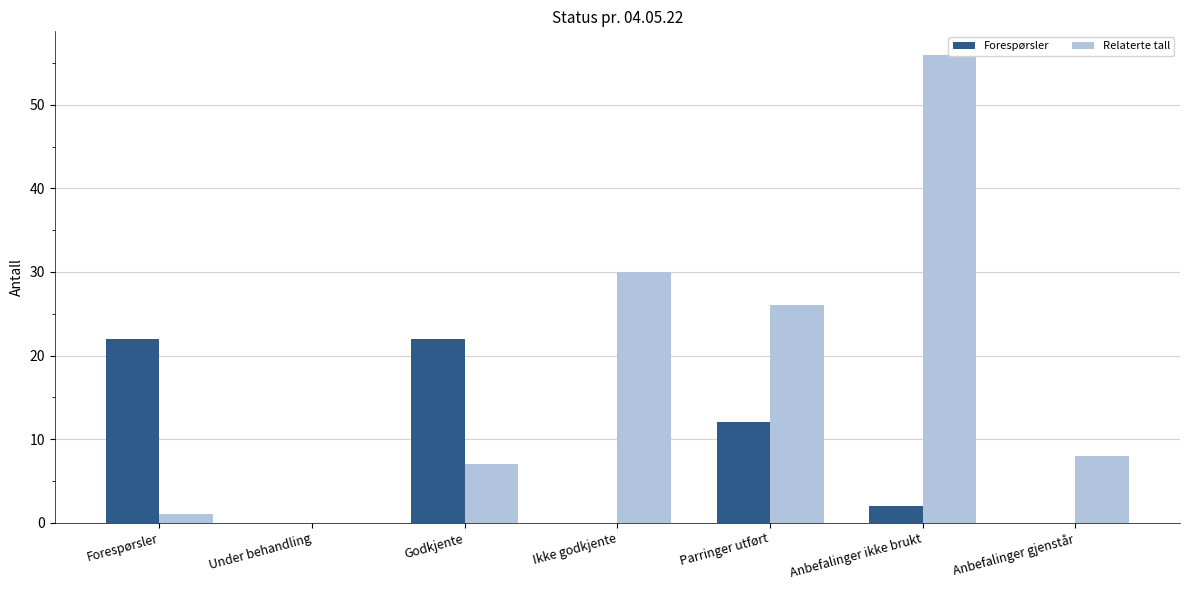

What is the average value of the Relaterte tall series?

18